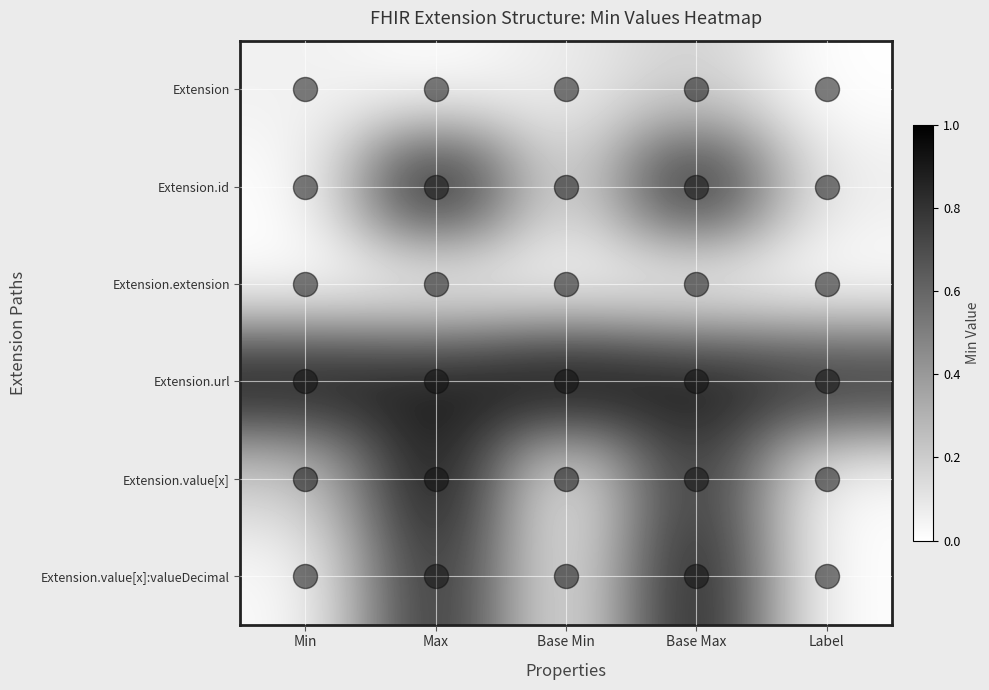

List the series in order of their peak value, lowest first.

Extension.extension, Extension, Extension.value[x]:valueDecimal, Extension.value[x], Extension.id, Extension.url